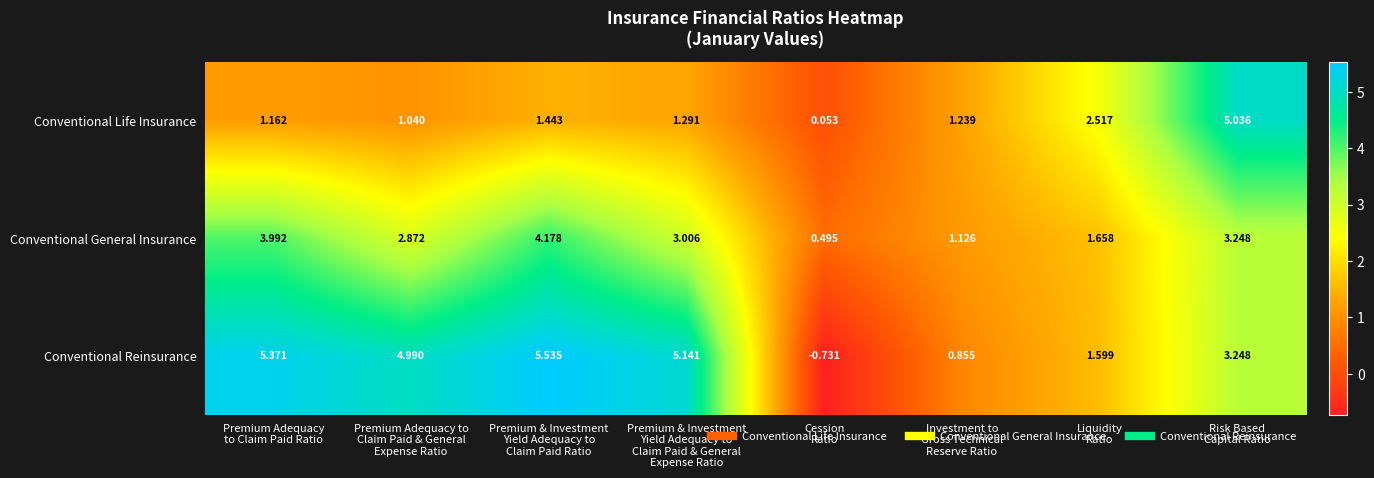

Which series has the largest range (max minus min)?

Conventional Reinsurance